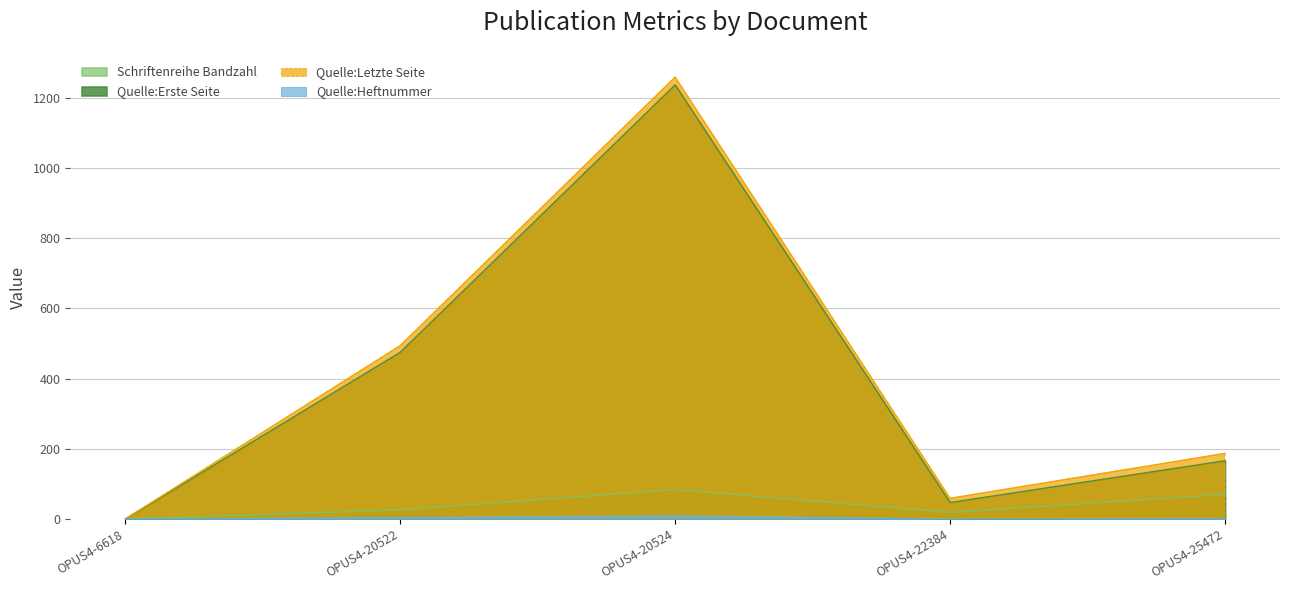

List the labels in order of Quelle:Erste Seite value, smallest first.

OPUS4-6618, OPUS4-22384, OPUS4-25472, OPUS4-20522, OPUS4-20524